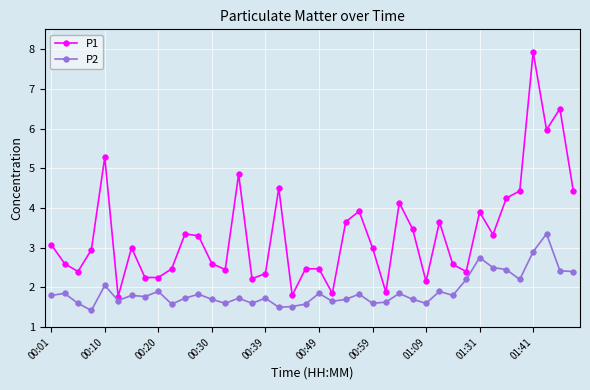

What is the difference between the maximum and minimum values in the P1 series?

6.2